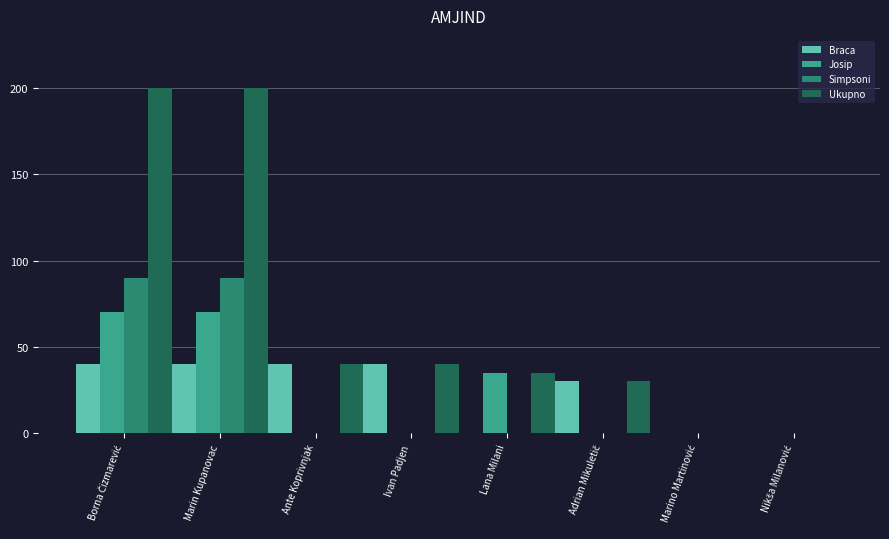

The Simpsoni series shows 90 at Marin Kupanovac. True or false?

True